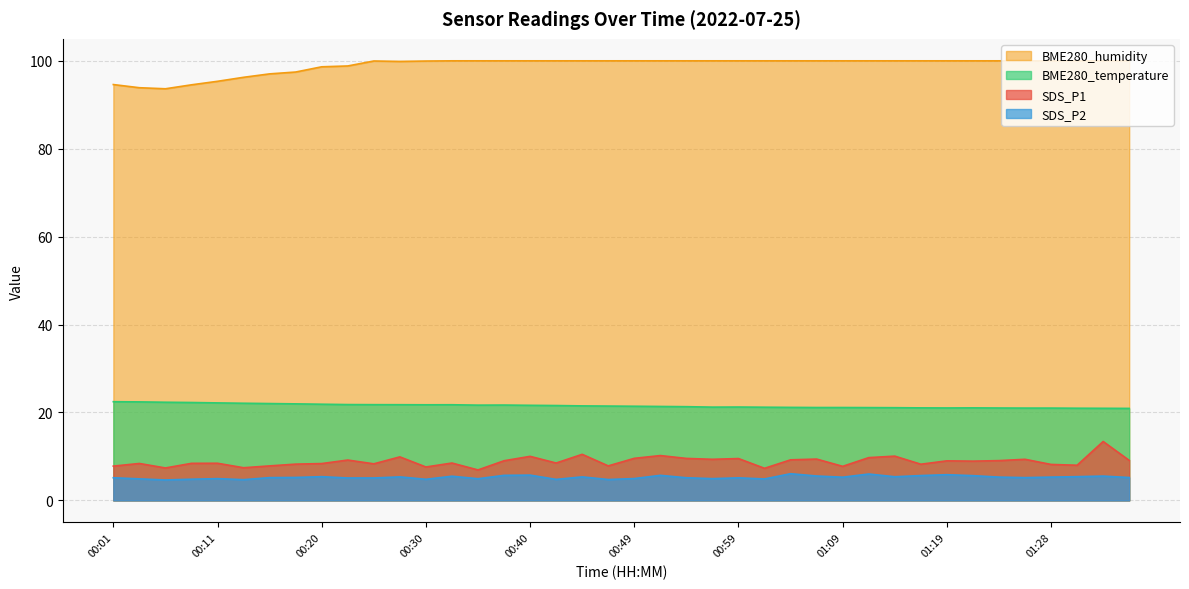

Is it true that SDS_P1 equals 7.8 at 00:47?

True